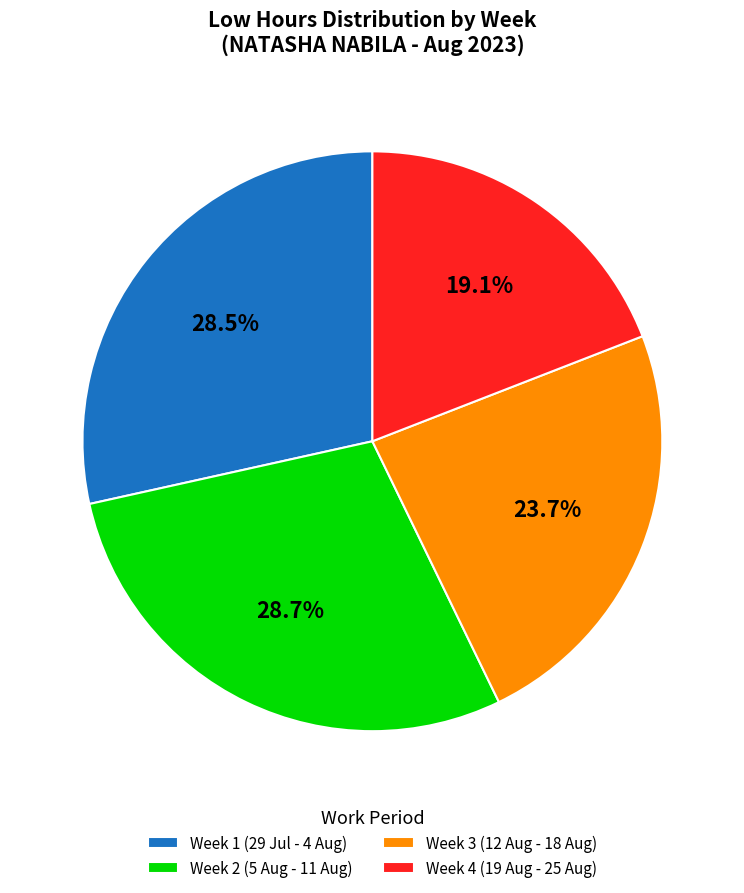

Does Week 2 (5 Aug - 11 Aug) represent more than half of the total?

No